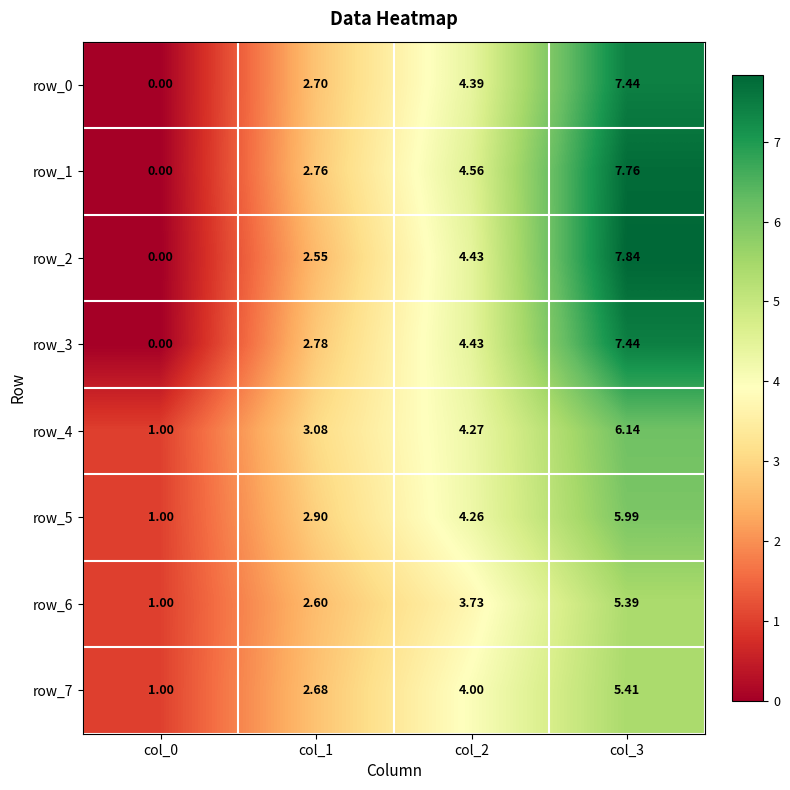

The value of row_1 at col_3 is 11.8. True or false?

False